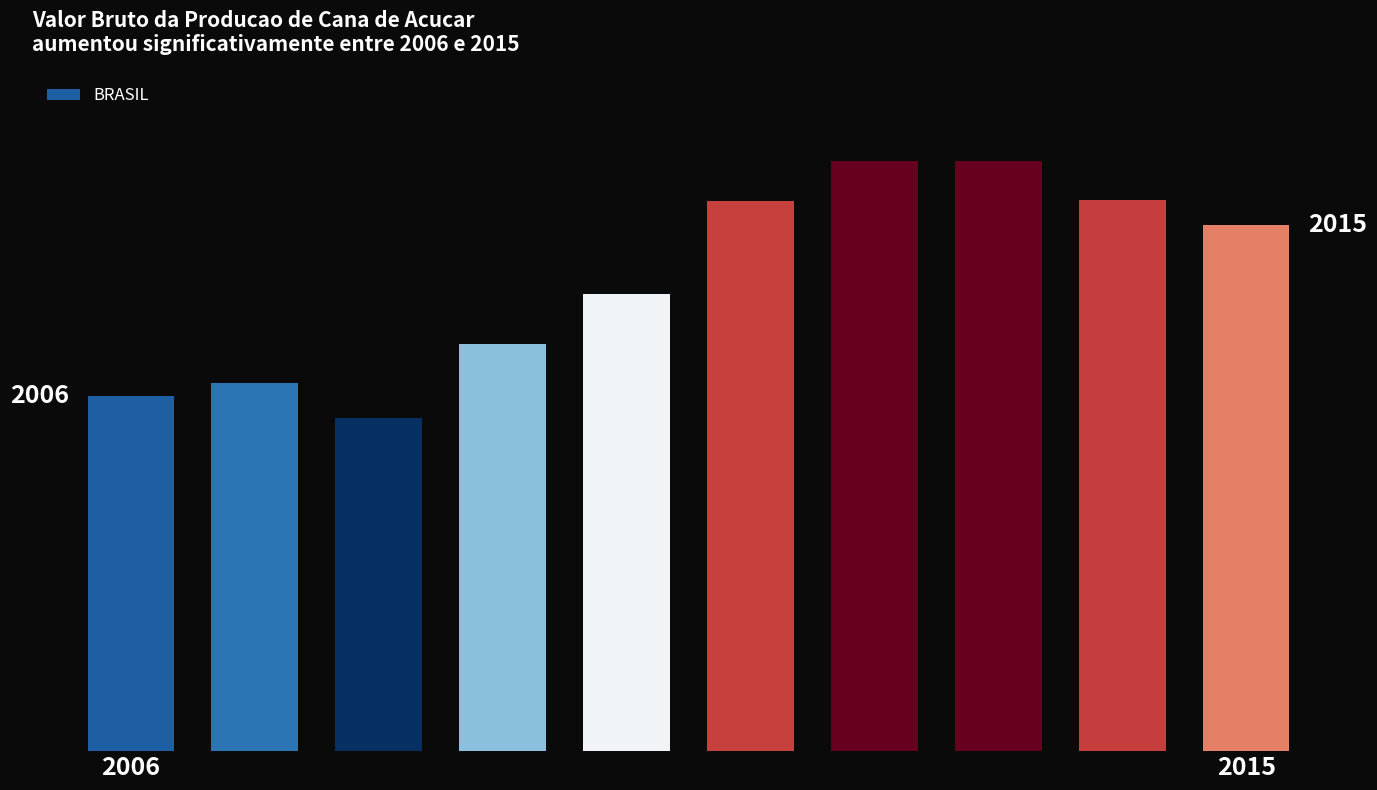

Are the bars horizontal?

No